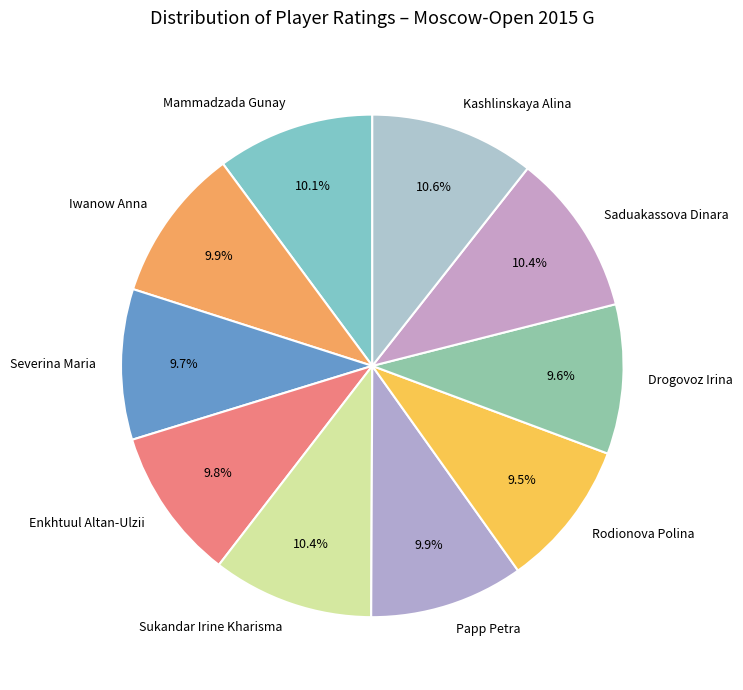

What percentage is the Kashlinskaya Alina slice, to the nearest percent?

11%